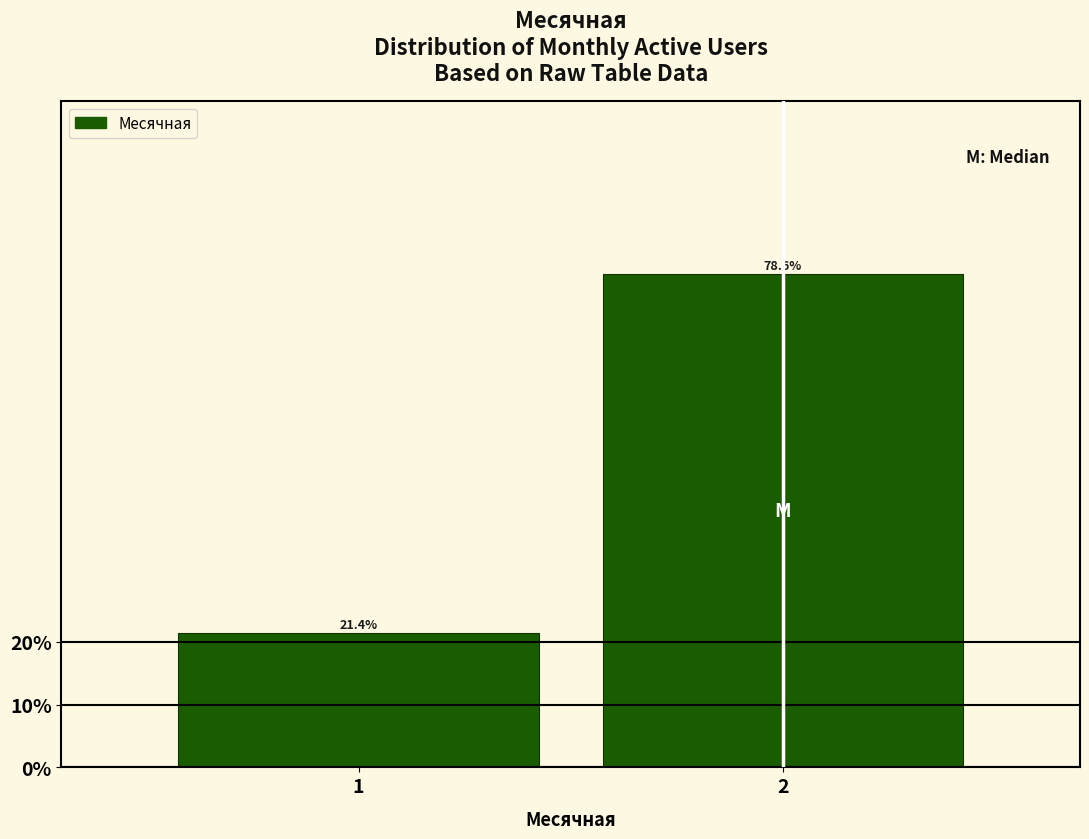

Reading left to right, list all the values displayed in this chart.

21.4	78.6